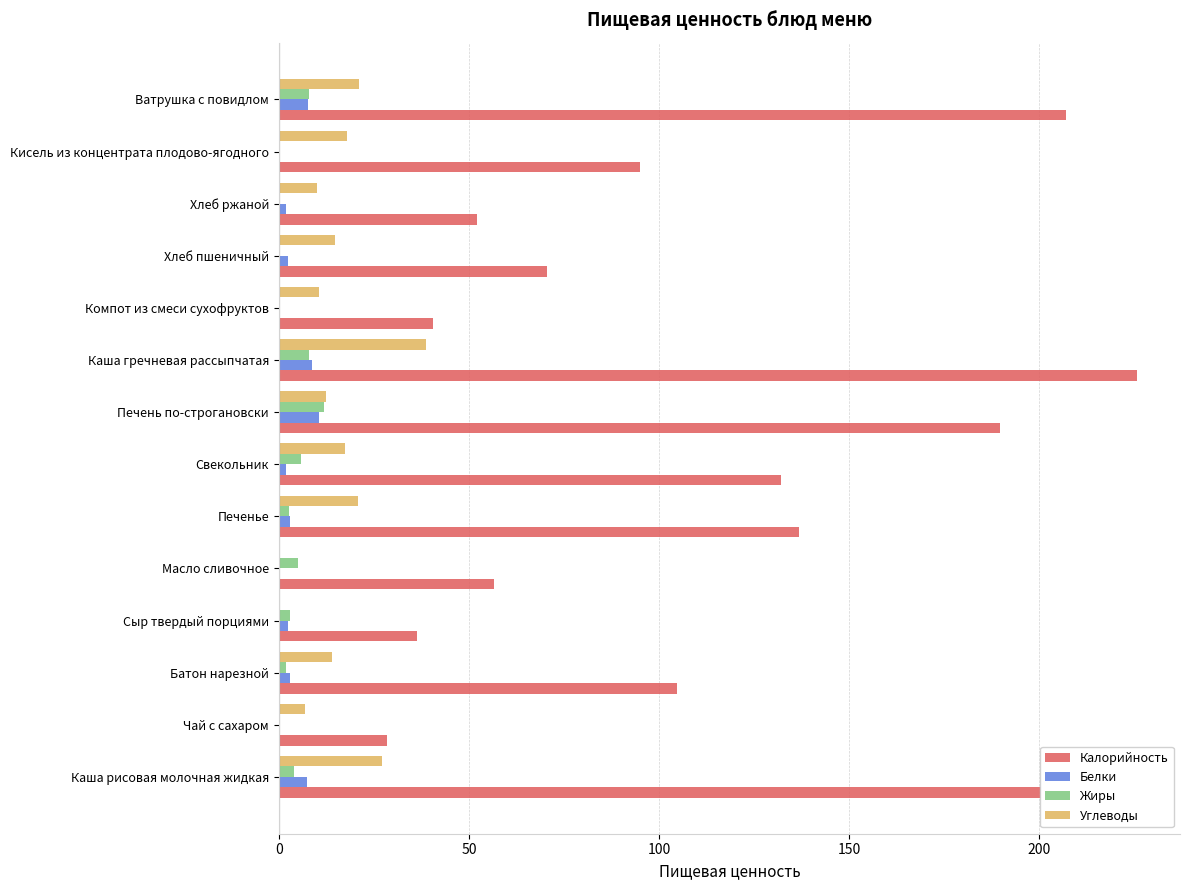

The value of Калорийность at Печенье is 136.8. True or false?

True